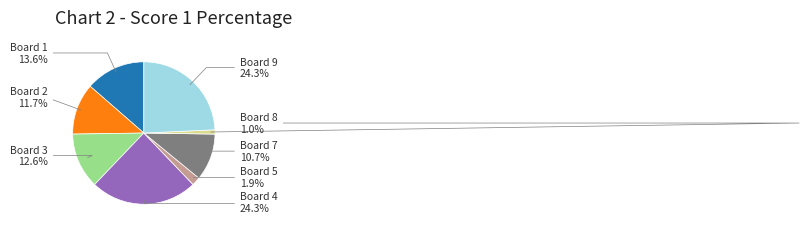

How many segments does this pie chart have?

8